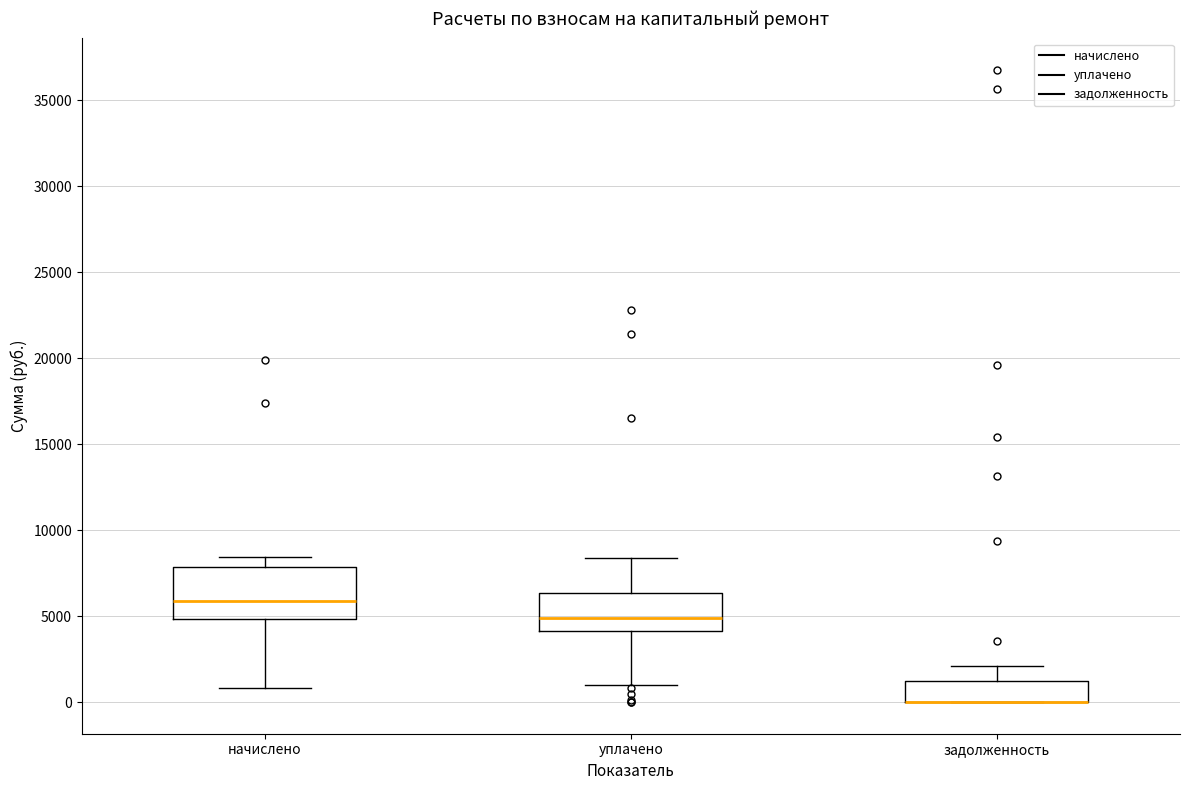

Where does the lower whisker of the box for начислено end on the y-axis? The values are not printed on the chart, so give them approximately, as read against the axis.

1000